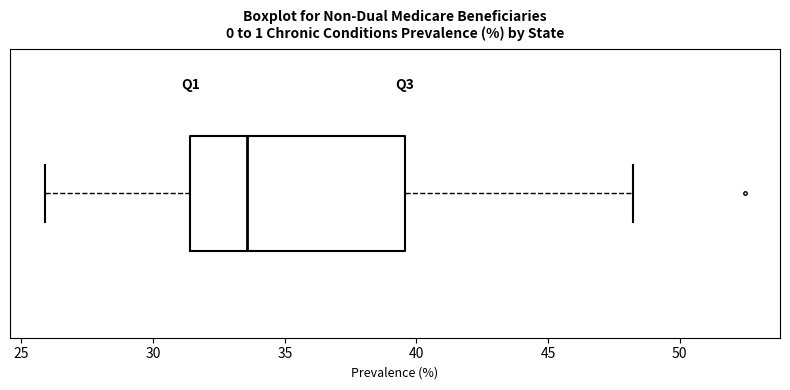

Read this box plot against the x-axis: the position of the median line, the range covered by the box, and the ends of both whiskers. The values are not printed on the chart, so give them approximately, as read against the axis.

median 33.5, box 31.5 to 39.5, whiskers 26.0 to 48.0